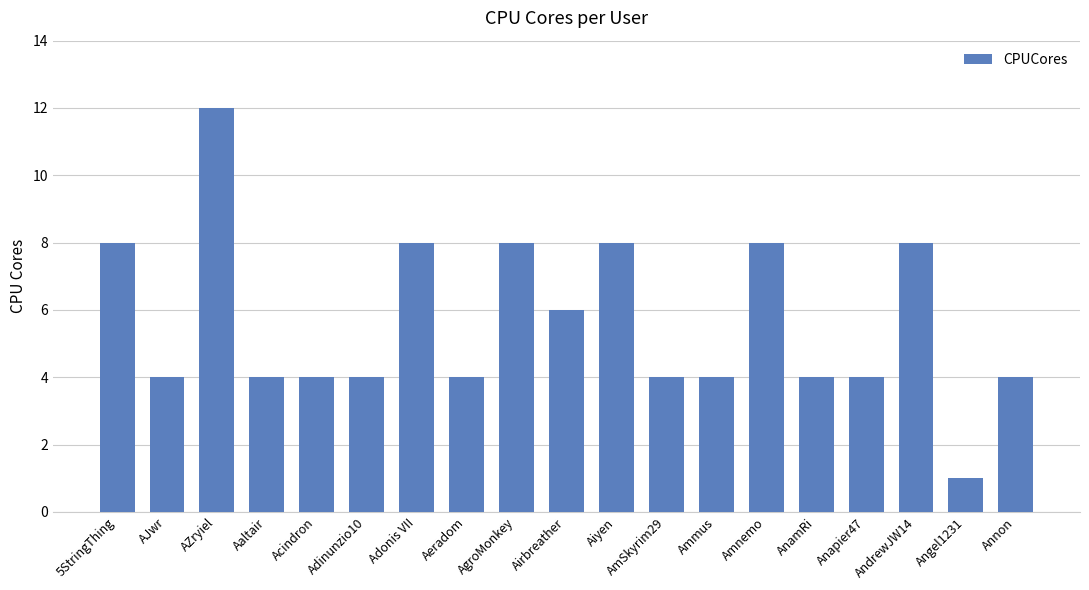

Count the number of data series in this chart.

1